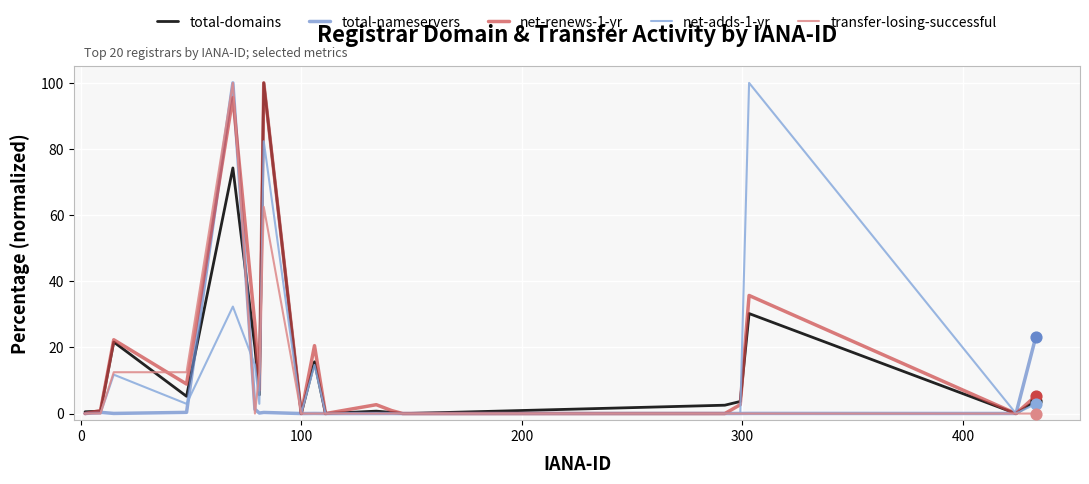

At how many categories does at least one series exceed 62?

3